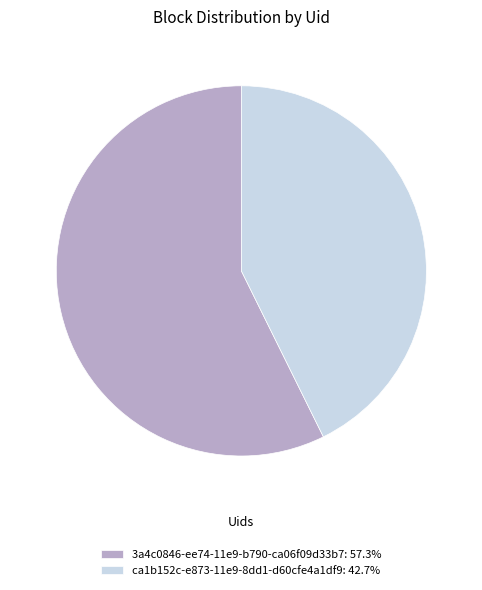

Is it true that 3a4c0846-ee74-11e9-b790-ca06f09d33b7 is 57% of the pie?

True